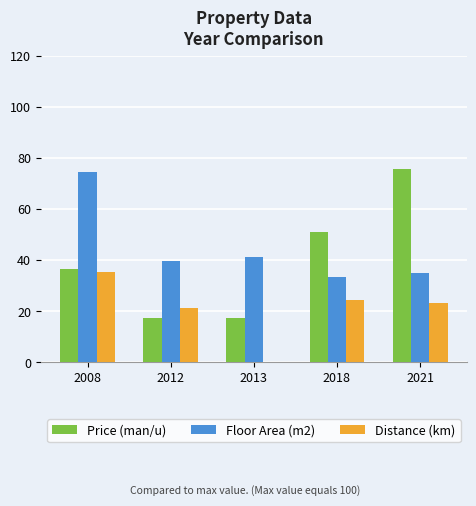

What is the sum of all Floor Area (m2) values?

223.8